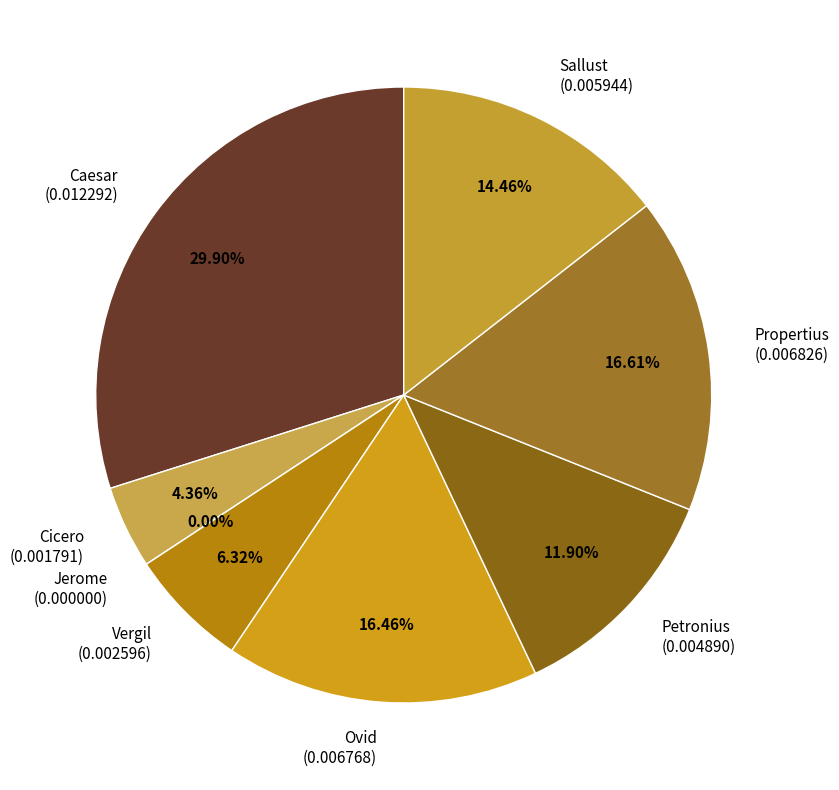

Count the number of slices in the pie.

8